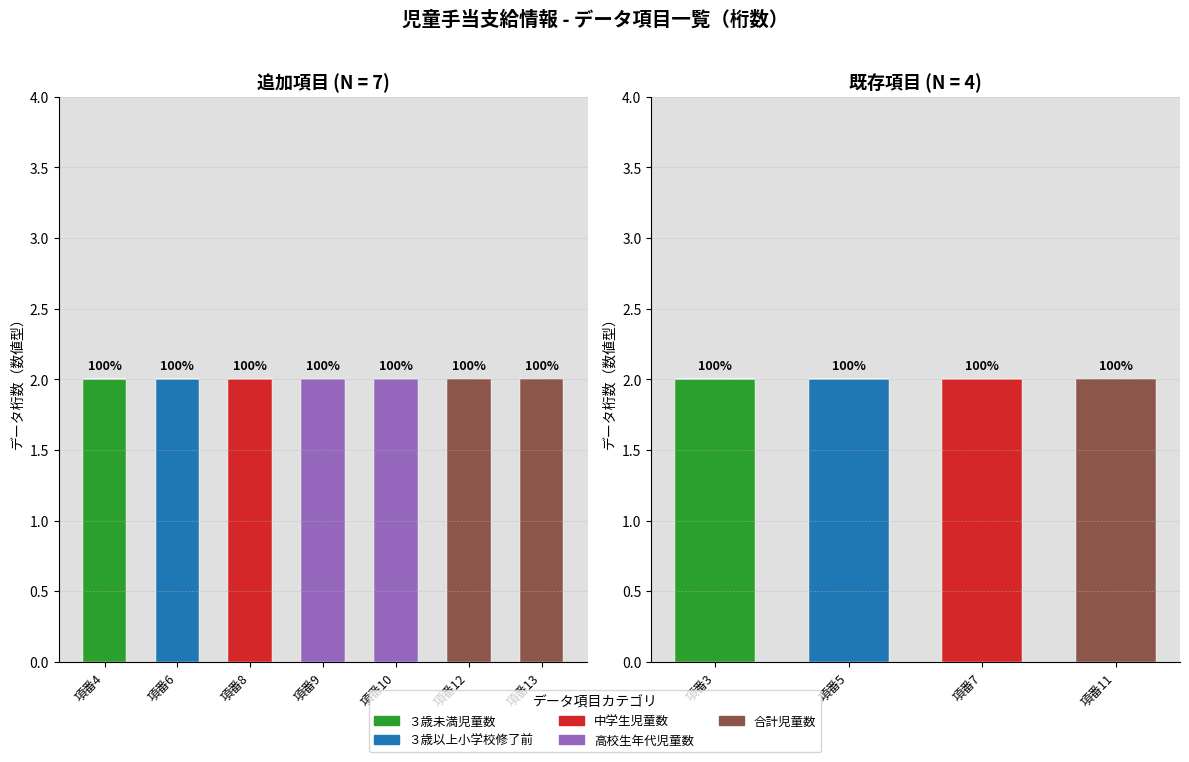

The 中学生児童数 series shows 0 at 項番11. True or false?

True